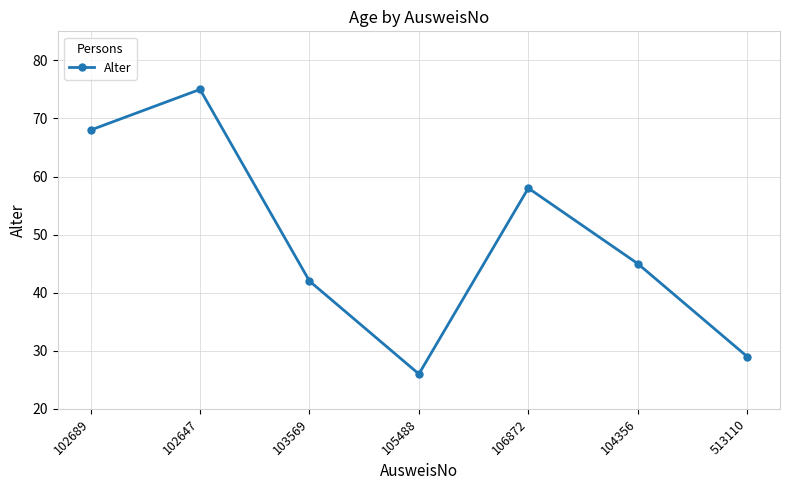

The chart shows a value of 110 at 102647. True or false?

False